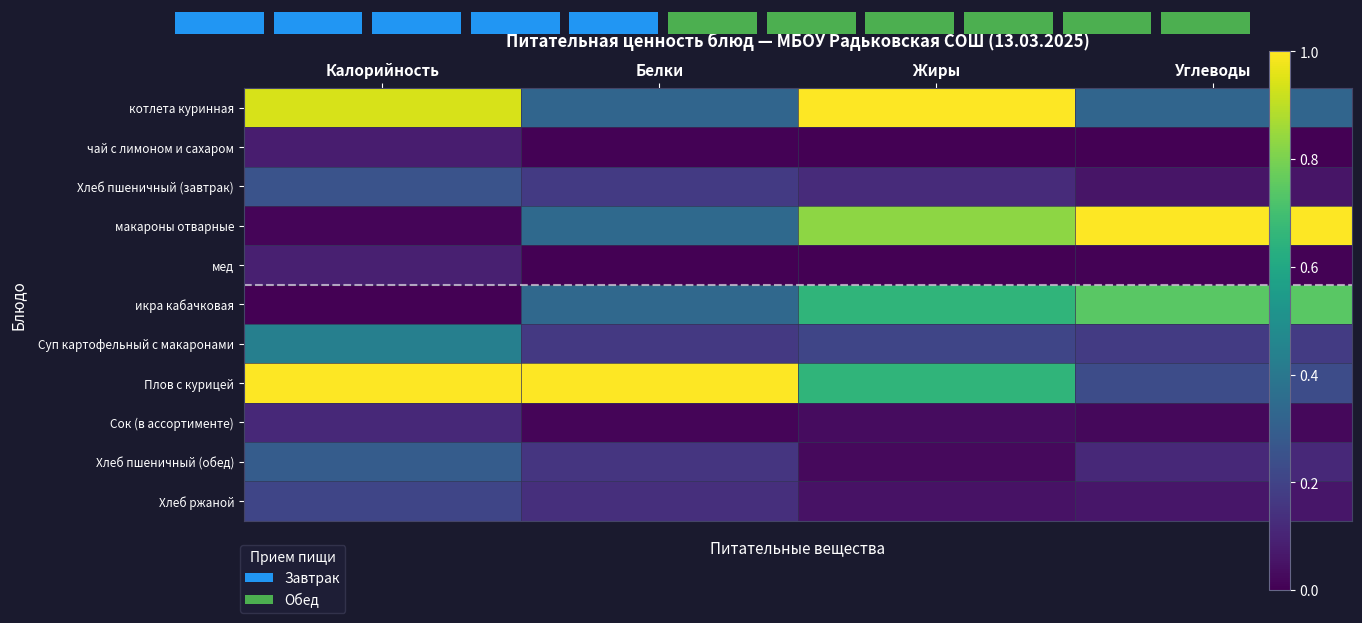

Reading left to right, transcribe all the data shown in this chart.

котлета куринная: Калорийность=0.9	Белки=0.3	Жиры=1.0	Углеводы=0.3
чай с лимоном и сахаром: Калорийность=0.1	Белки=0.0	Жиры=0.0	Углеводы=0.0
Хлеб пшеничный (завтрак): Калорийность=0.3	Белки=0.2	Жиры=0.1	Углеводы=0.1
макароны отварные: Калорийность=0.0	Белки=0.3	Жиры=0.8	Углеводы=1.0
мед: Калорийность=0.1	Белки=0.0	Жиры=0.0	Углеводы=0.0
икра кабачковая: Калорийность=0.0	Белки=0.3	Жиры=0.7	Углеводы=0.7
Суп картофельный с макаронами: Калорийность=0.4	Белки=0.2	Жиры=0.2	Углеводы=0.2
Плов с курицей: Калорийность=1.0	Белки=1.0	Жиры=0.7	Углеводы=0.2
Сок (в ассортименте): Калорийность=0.1	Белки=0.0	Жиры=0.0	Углеводы=0.0
Хлеб пшеничный (обед): Калорийность=0.3	Белки=0.2	Жиры=0.0	Углеводы=0.1
Хлеб ржаной: Калорийность=0.2	Белки=0.1	Жиры=0.0	Углеводы=0.1